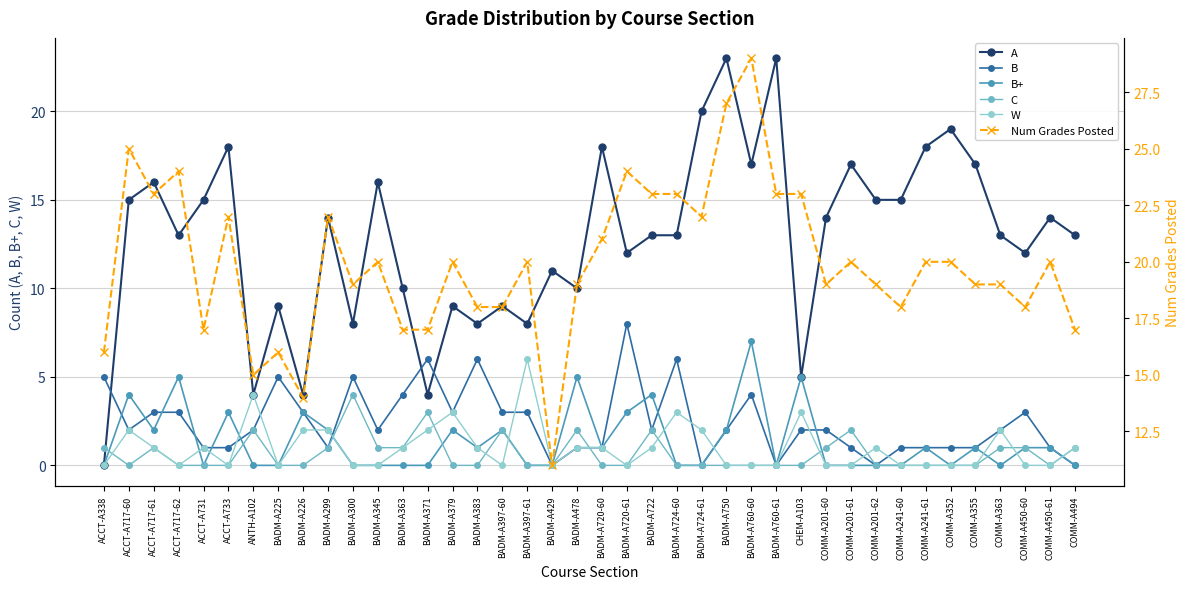

Is the value of C at BADM-A225 greater than the value of A at COMM-A494?

No